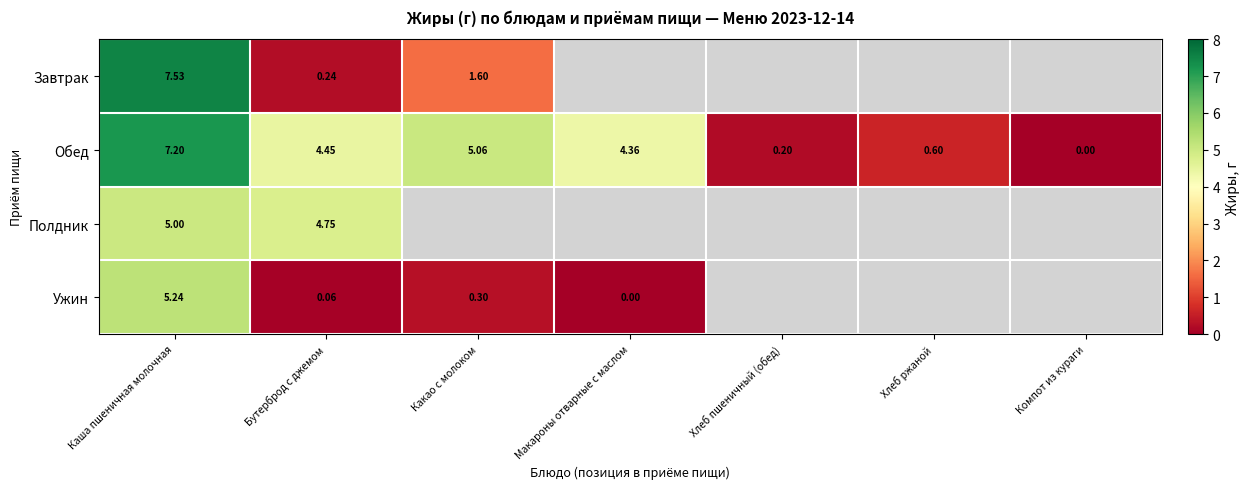

List the labels in order of Обед value, largest first.

Каша пшеничная молочная, Какао с молоком, Бутерброд с джемом, Макароны отварные с маслом, Хлеб ржаной, Хлеб пшеничный (обед), Компот из кураги